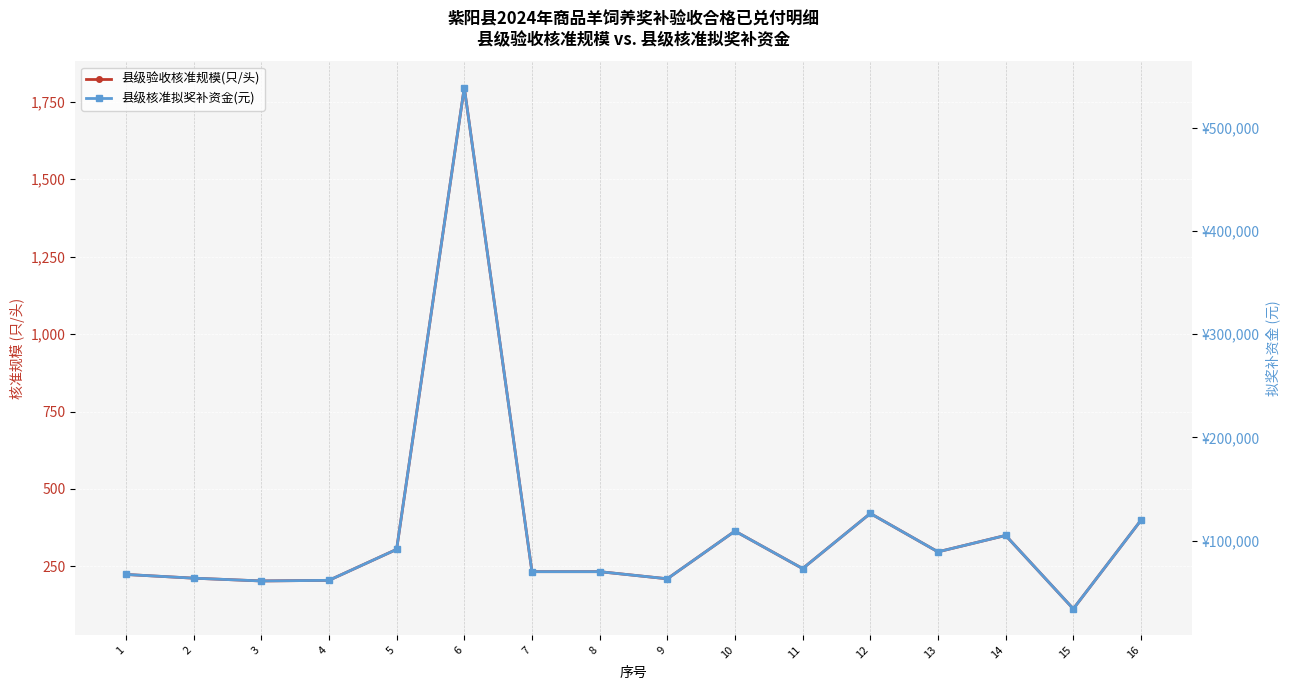

List the labels in order of 县级验收核准规模(只/头) value, largest first.

6, 12, 16, 10, 14, 5, 13, 11, 7, 8, 1, 2, 9, 4, 3, 15